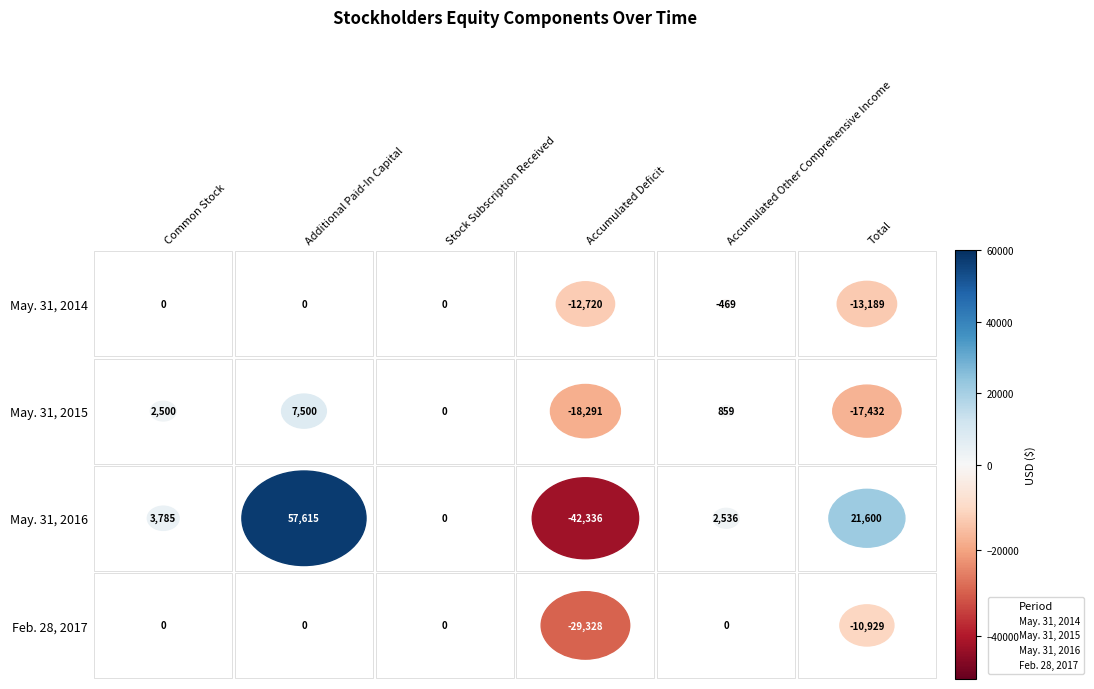

What is the greatest value displayed?

57615